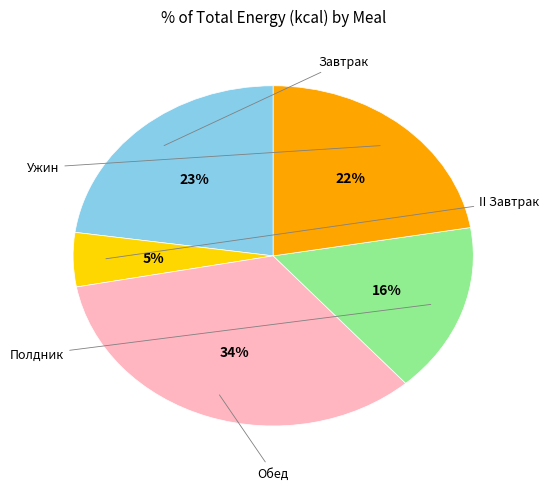

To the nearest percent, what is the average slice percentage?

20%